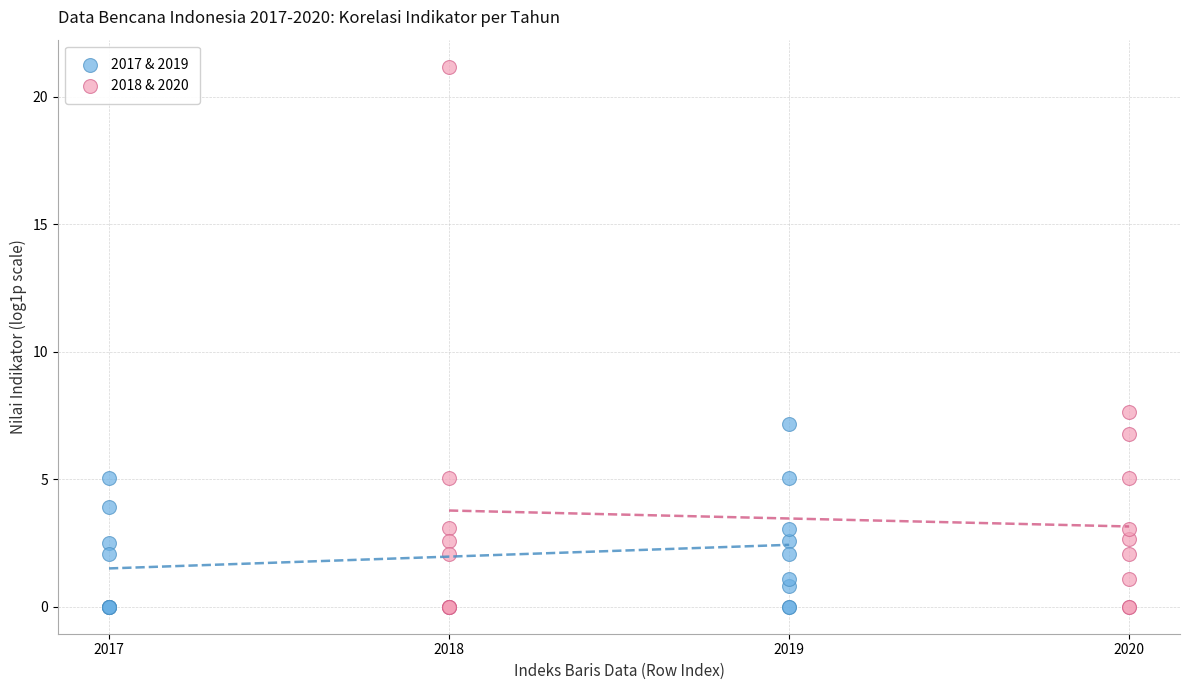

Which series has the widest spread of Y values?

2018 & 2020